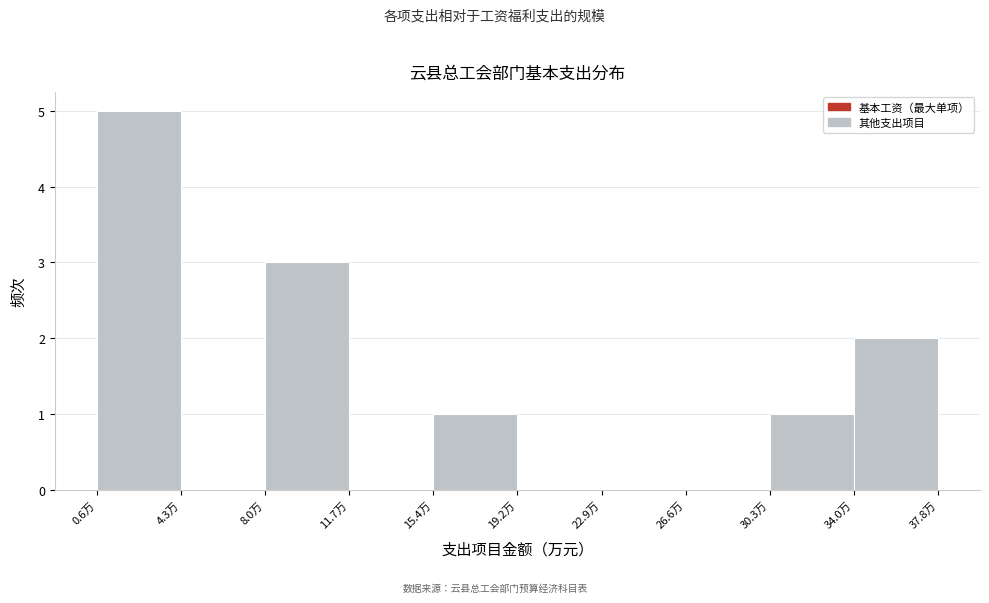

Reading left to right, list every bar in this chart as the range it spans on the x-axis followed by its height. Neither the bar edges nor the heights are printed on the chart, so give them approximately, as read against the axes.

0.5 to 4.5: 5
4.5 to 8.0: 0
8.0 to 11.5: 3
11.5 to 15.5: 0
15.5 to 19.0: 1
19.0 to 23.0: 0
23.0 to 26.5: 0
26.5 to 30.5: 0
30.5 to 34.0: 1
34.0 to 38.0: 2